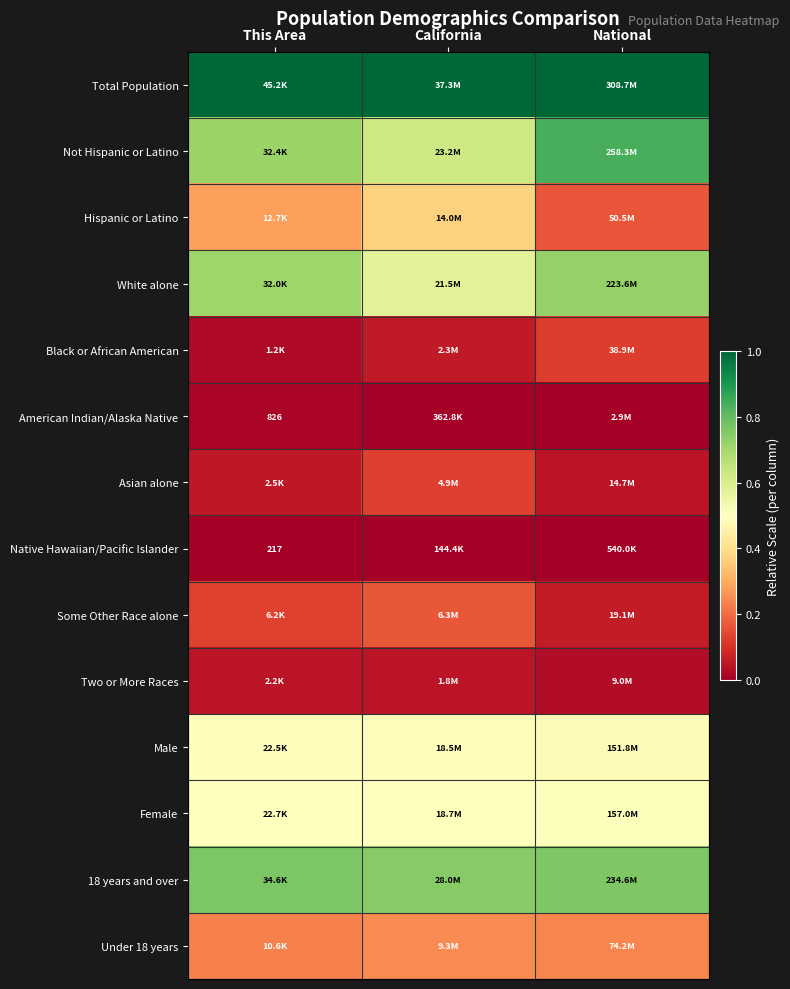

The value of Black or African American at National is 0.1. True or false?

True